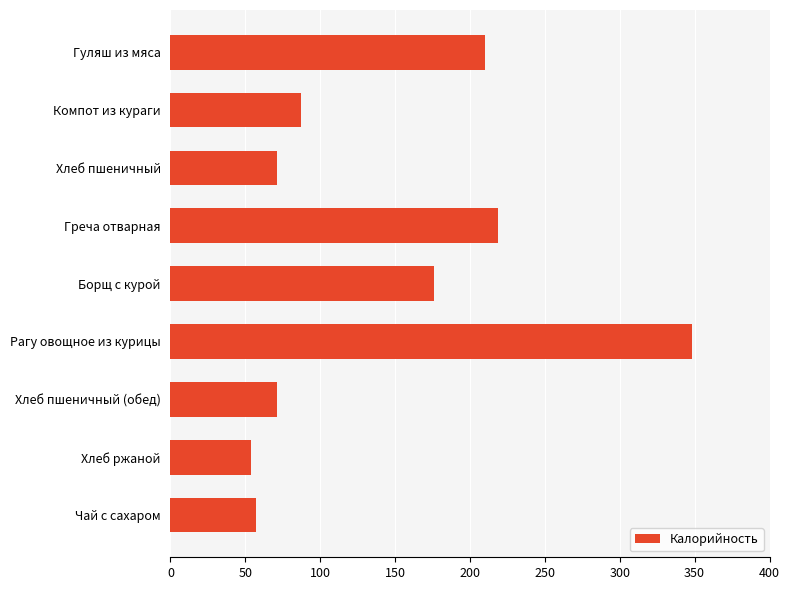

What is the difference between the maximum and minimum values?

294